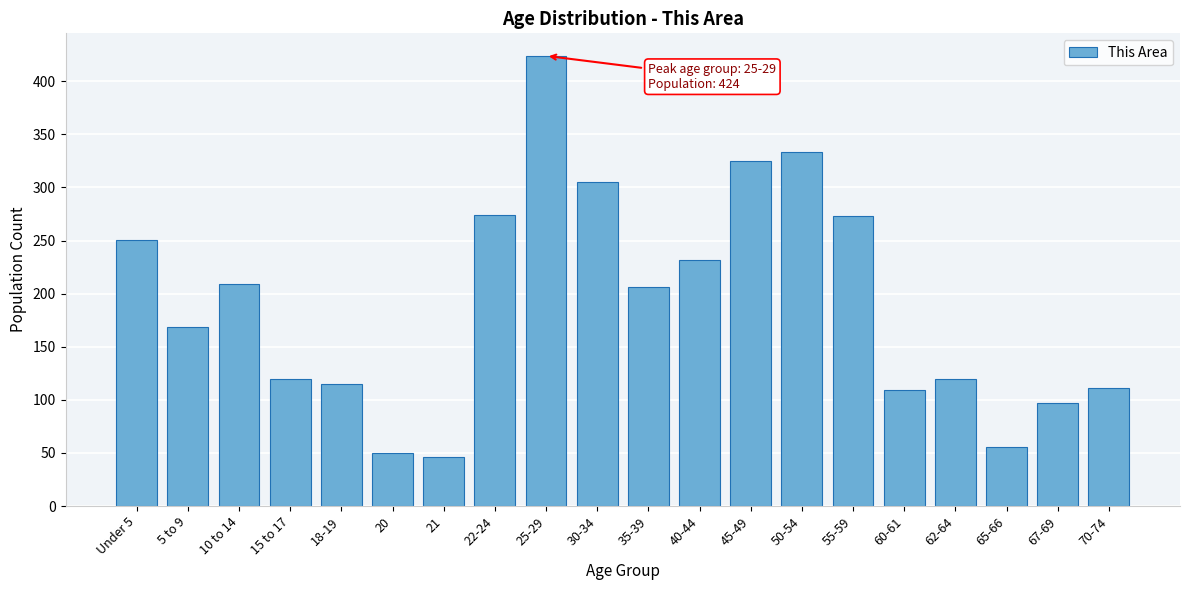

Approximately how many times larger is the value at 30-34 compared to 21?

6.6